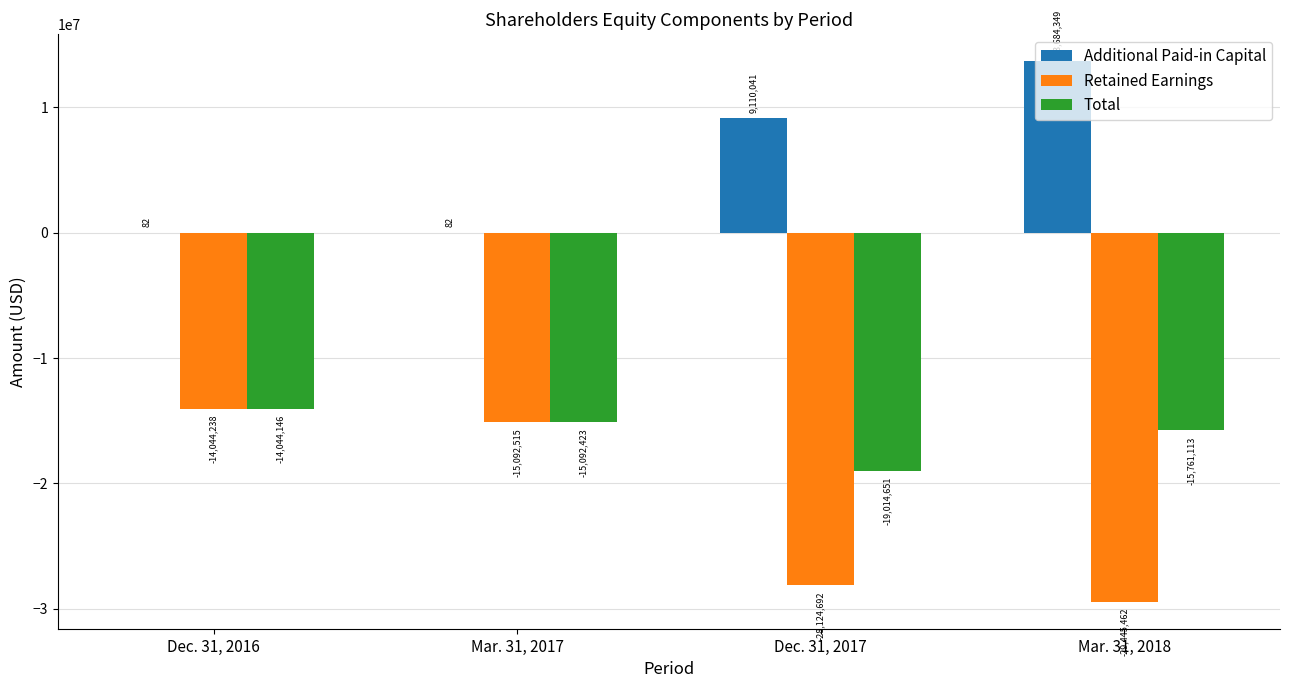

Between Mar. 31, 2017 and Mar. 31, 2018, which series saw the biggest shift?

Retained Earnings